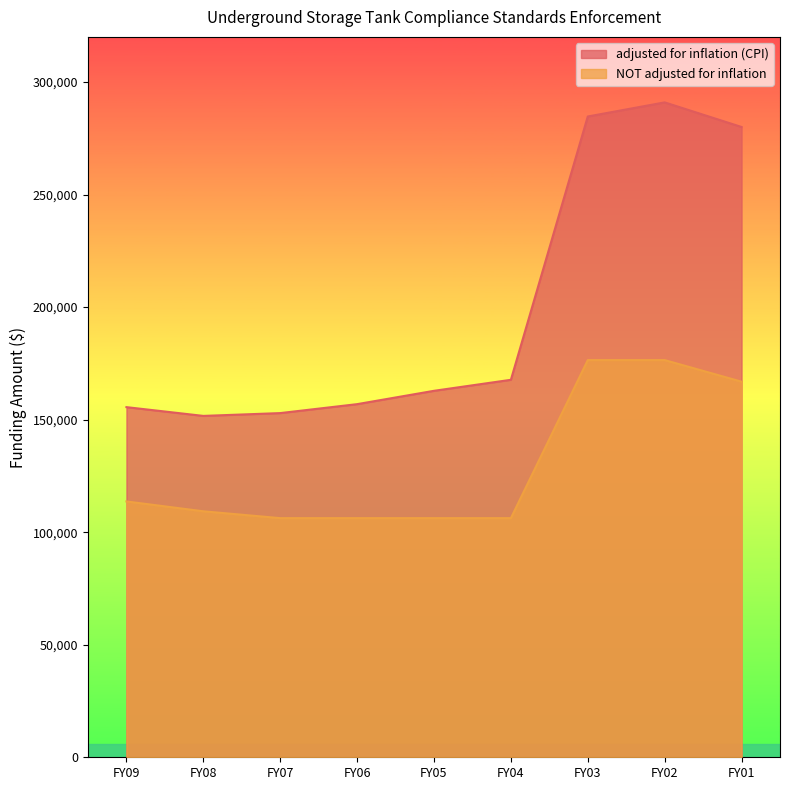

How many lines are shown in the chart?

2